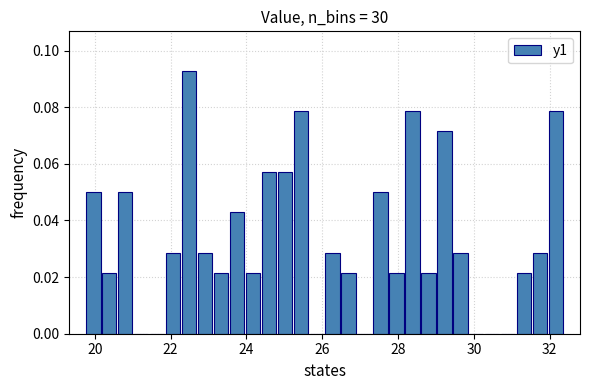

Read against the x-axis, roughly where is the centre of the tallest bar?

22.4